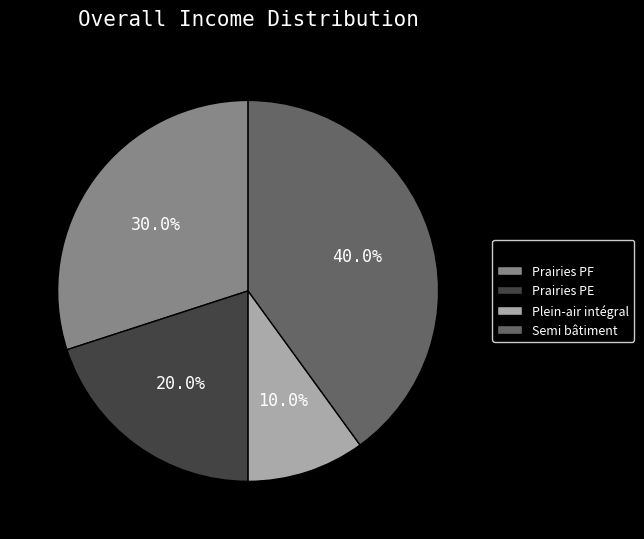

Which slice is the smallest?

Plein-air intégral